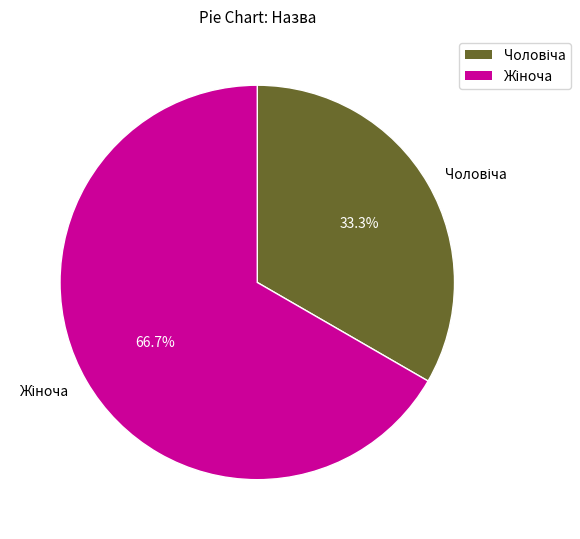

Does any single category account for the majority?

Yes